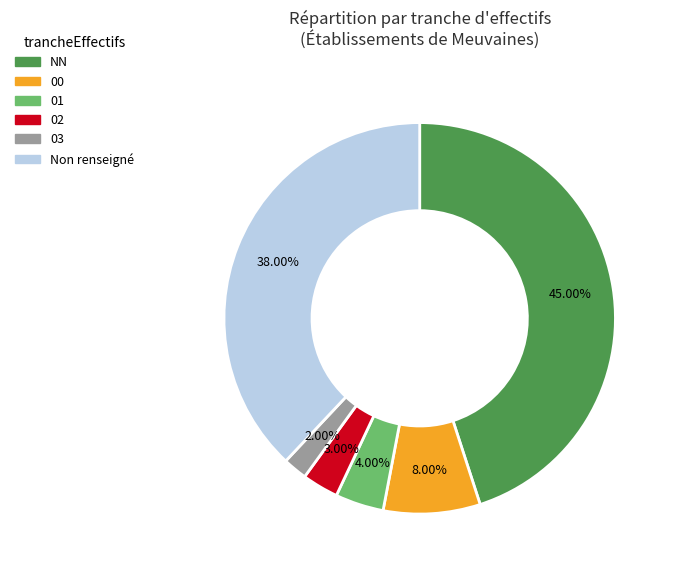

Is there any slice that represents more than half of the pie?

No